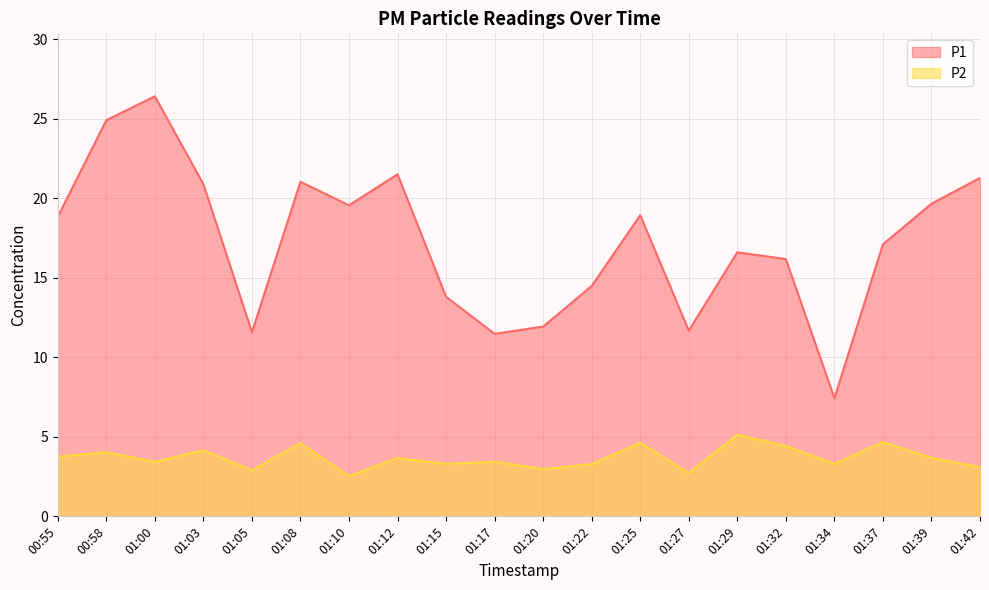

At how many categories does at least one series exceed 21?

5